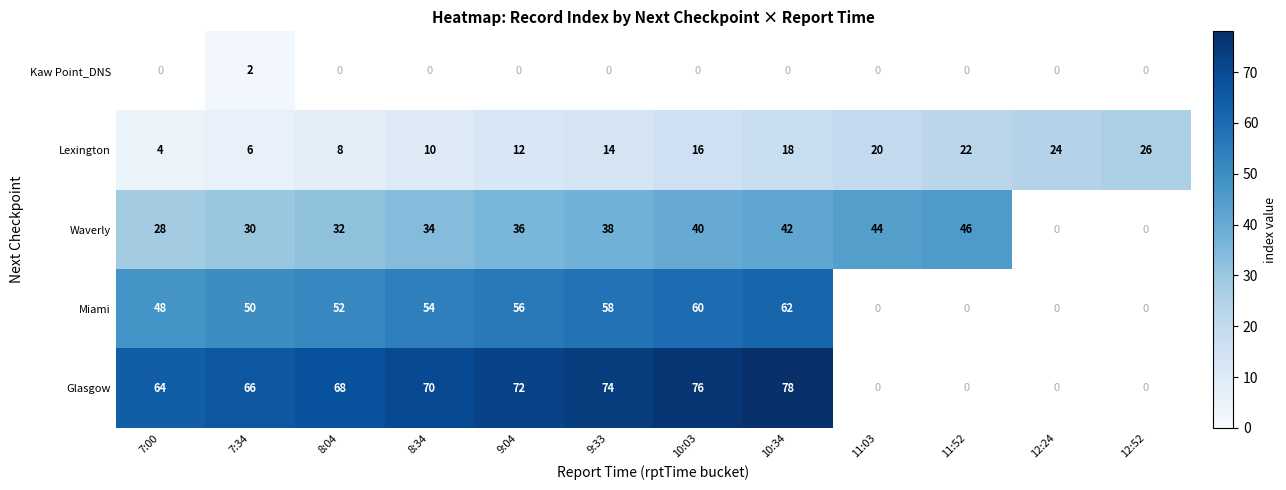

What is the sum of the Lexington values at 7:00 and 12:52?

30